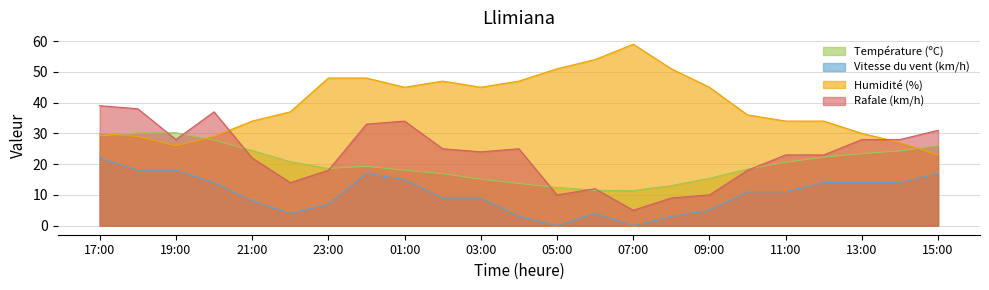

Where is the first local maximum for Température (ºC)?

19:00